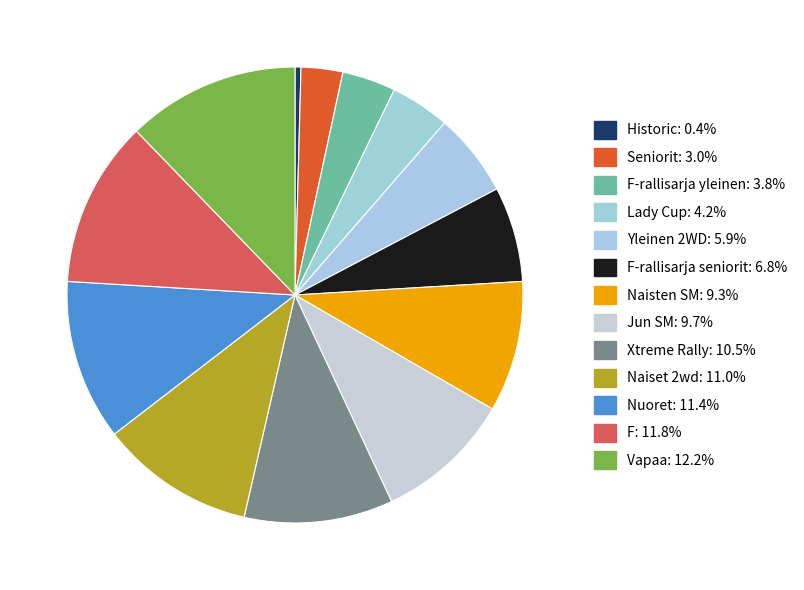

Count the number of slices in the pie.

13